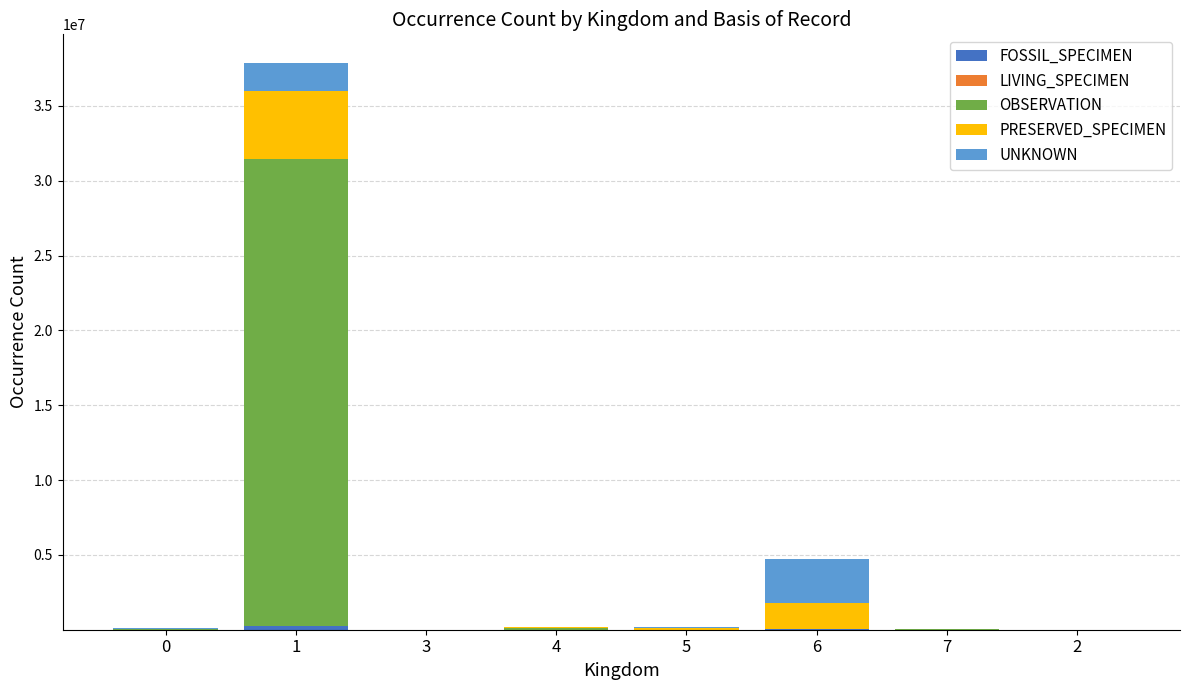

Count the number of categories in the chart.

8